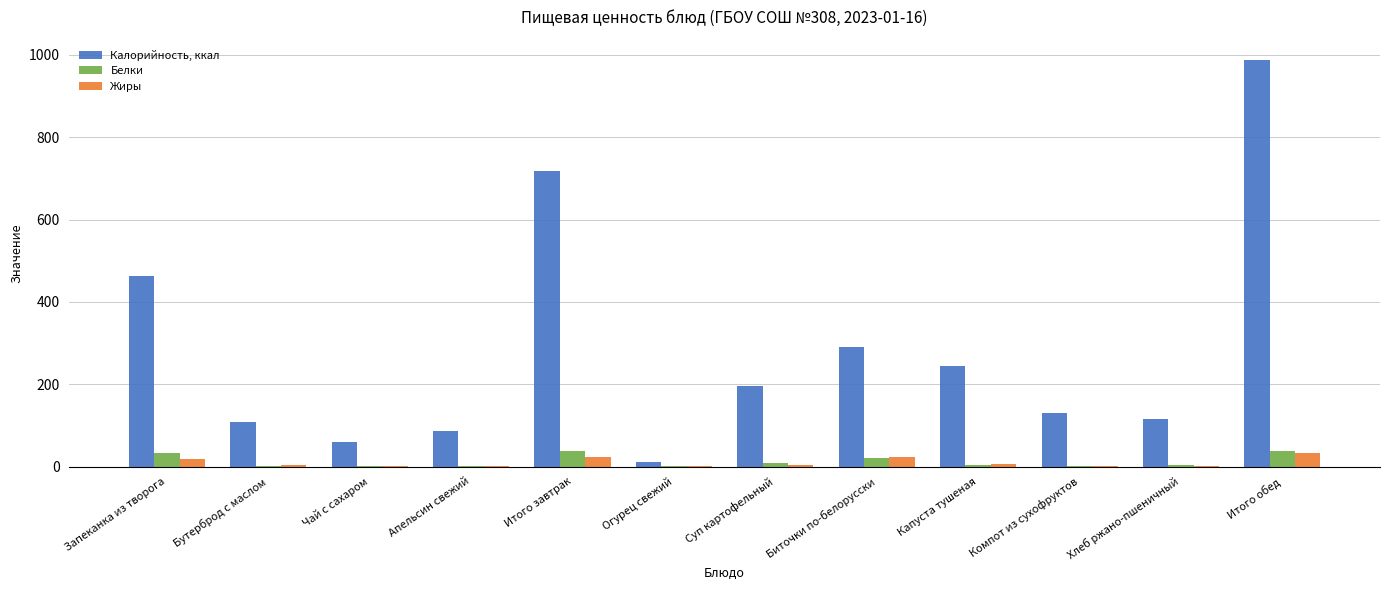

Where is Калорийность, ккал nearest to the value 499?

Запеканка из творога